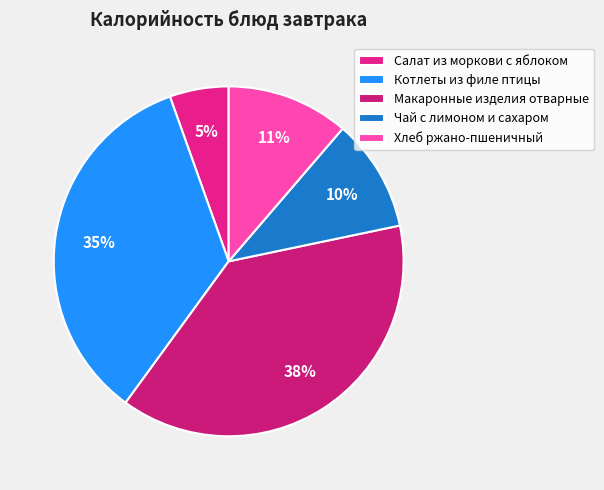

Which slice is the smallest?

Салат из моркови с яблоком